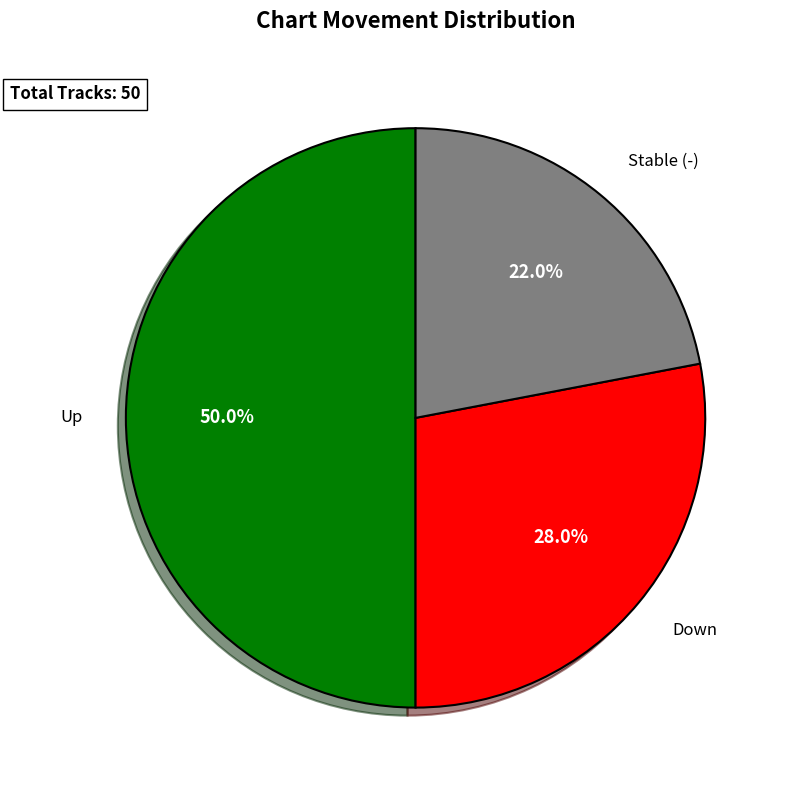

How many segments does this pie chart have?

3